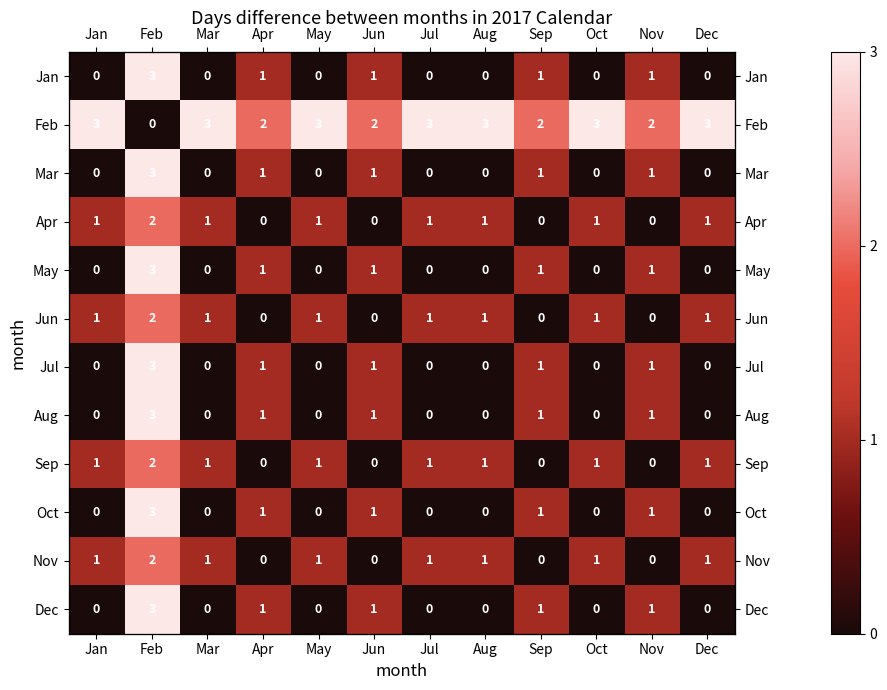

At Jun, list the series in order from smallest to largest.

Apr, Jun, Sep, Nov, Jan, Mar, May, Jul, Aug, Oct, Dec, Feb